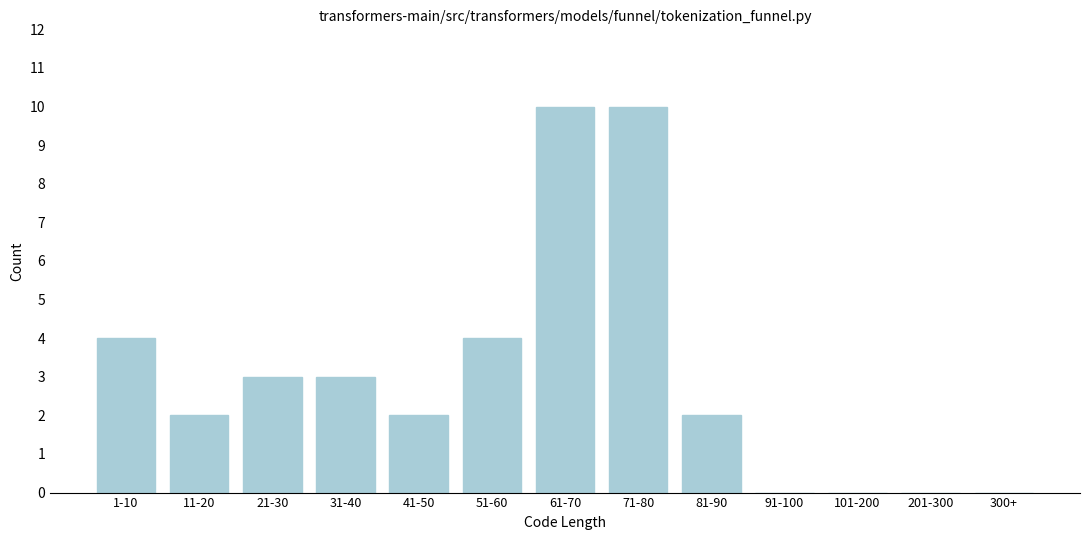

Reading left to right, what are all the values shown in this chart?

1-10=4	11-20=2	21-30=3	31-40=3	41-50=2	51-60=4	61-70=10	71-80=10	81-90=2	91-100=0	101-200=0	201-300=0	300+=0